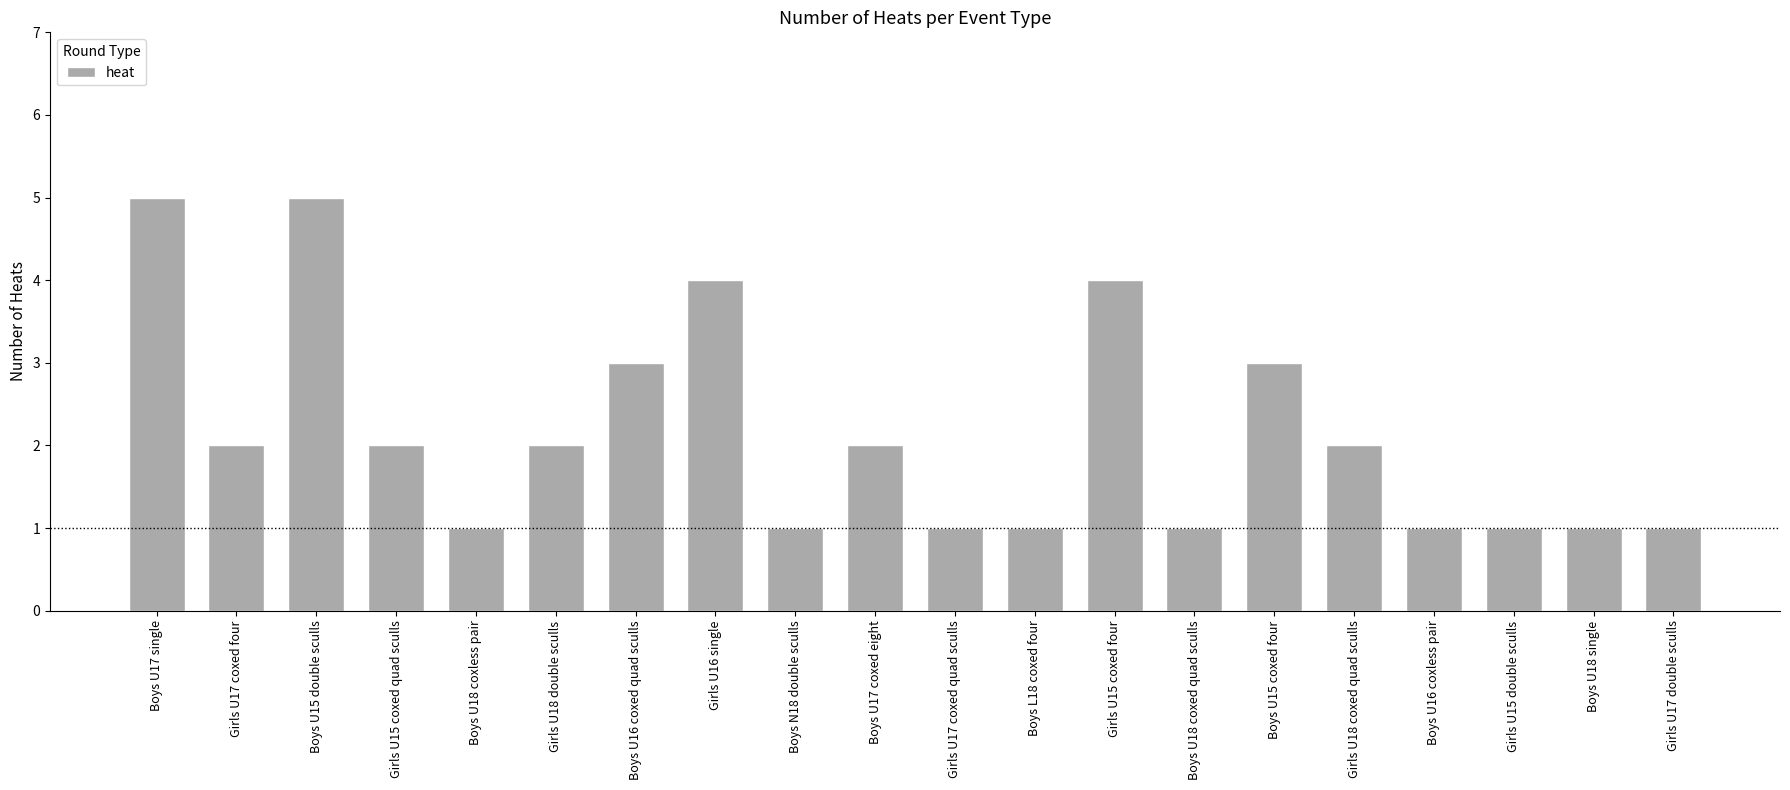

What is the difference between the second highest and minimum values?

4